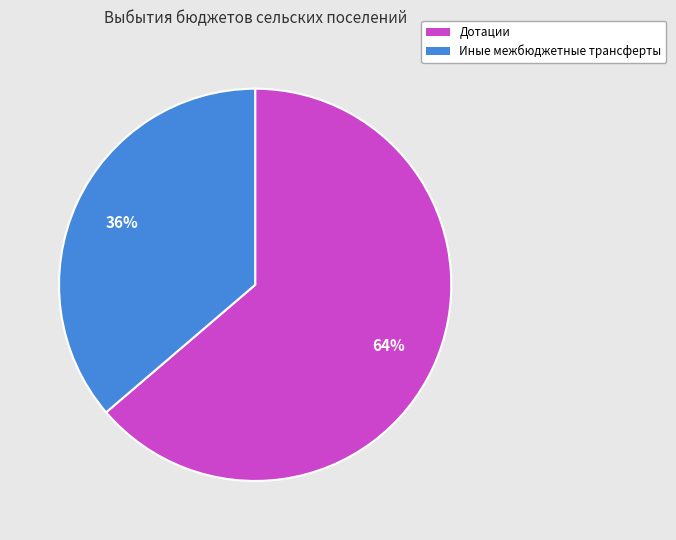

The Иные межбюджетные трансферты slice represents 50% of the pie. True or false?

False